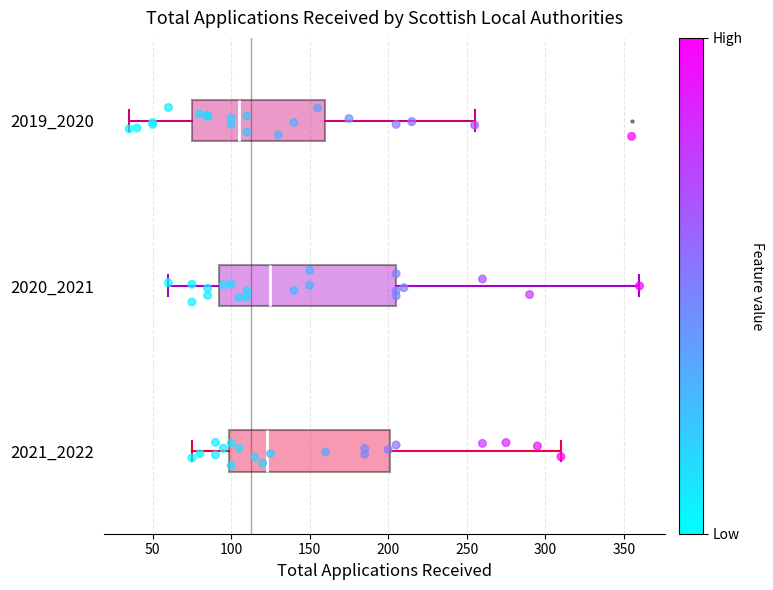

Reading bottom to top, transcribe this box plot: for each box, give where its median line is, the range the box spans, and where its two whiskers end, as read against the x-axis. The values are not printed on the chart, so give them approximately, as read against the axis.

2021_2022: median 125, box 100 to 200, whiskers 75 to 310
2020_2021: median 125, box 95 to 205, whiskers 60 to 360
2019_2020: median 105, box 75 to 160, whiskers 35 to 255